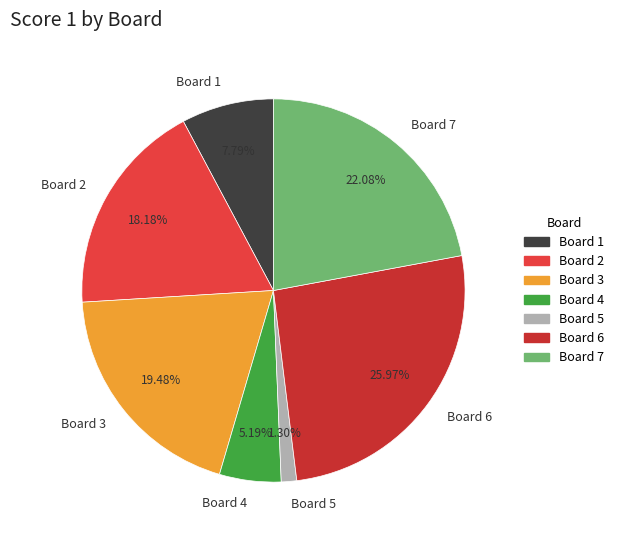

Do Board 1 and Board 2 together represent more than half of the pie?

No